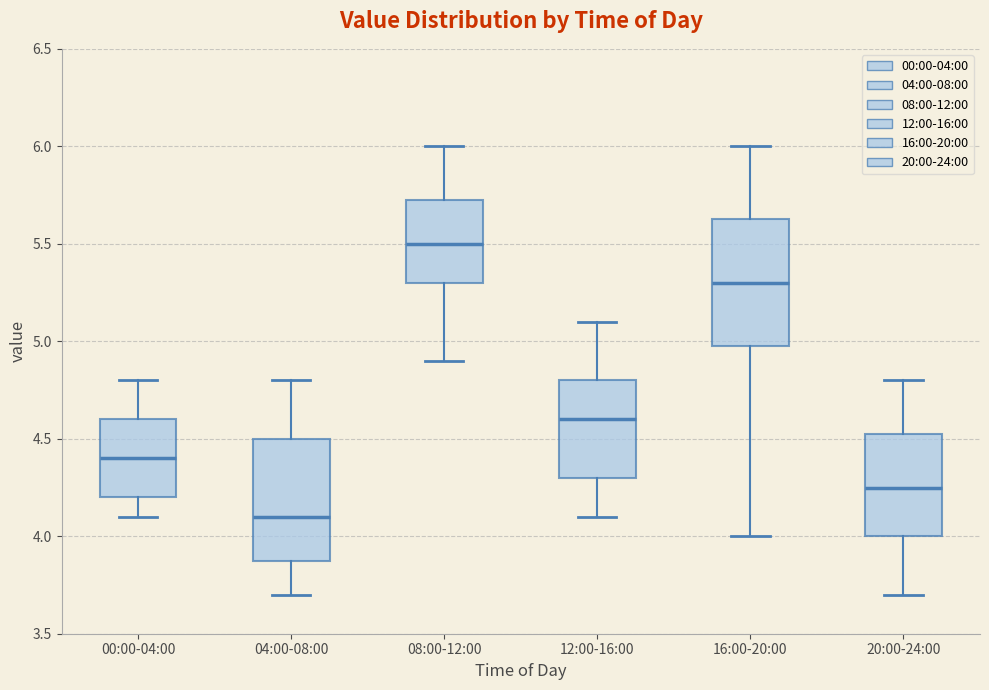

Reading left to right, transcribe this box plot: for each box, give where its median line is, the range the box spans, and where its two whiskers end, as read against the y-axis. The values are not printed on the chart, so give them approximately, as read against the axis.

00:00-04:00: median 4.40, box 4.20 to 4.60, whiskers 4.10 to 4.80
04:00-08:00: median 4.10, box 3.90 to 4.50, whiskers 3.70 to 4.80
08:00-12:00: median 5.50, box 5.30 to 5.75, whiskers 4.90 to 6.00
12:00-16:00: median 4.60, box 4.30 to 4.80, whiskers 4.10 to 5.10
16:00-20:00: median 5.30, box 5.00 to 5.65, whiskers 4.00 to 6.00
20:00-24:00: median 4.25, box 4.00 to 4.55, whiskers 3.70 to 4.80